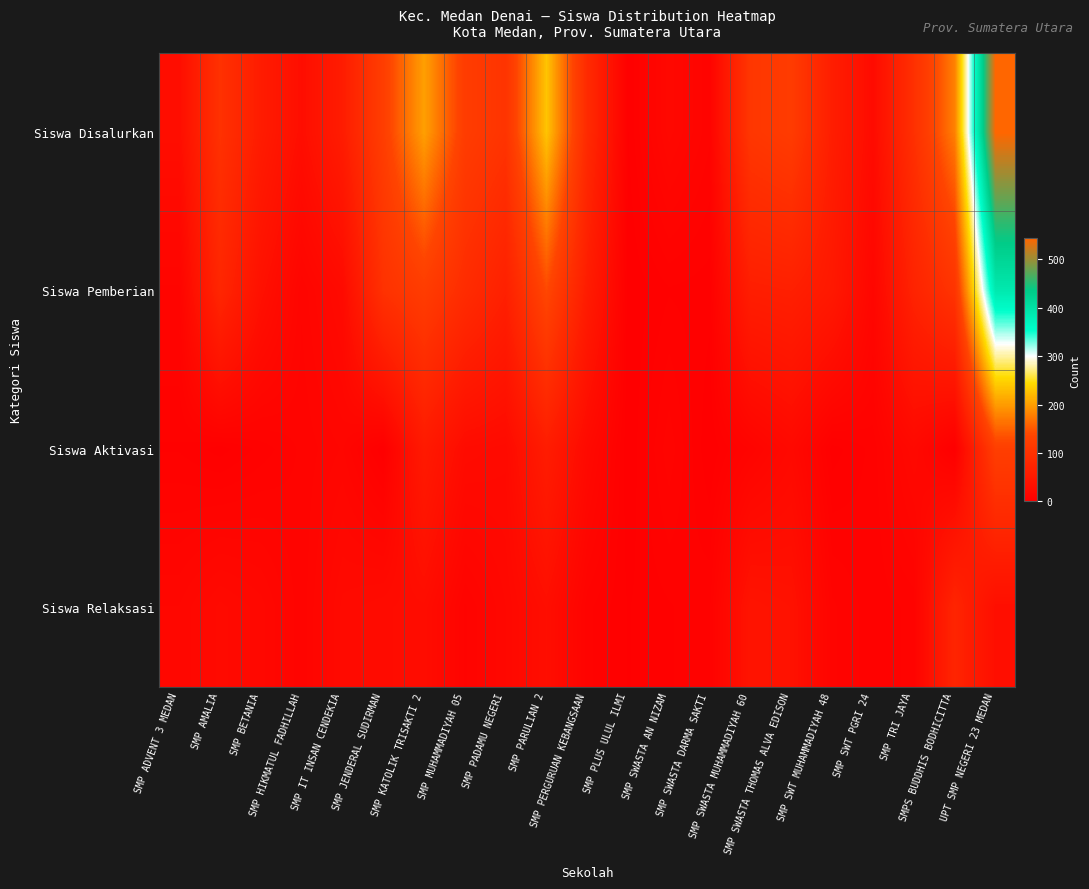

What is the total value across all series at SMP PADAMU NEGERI?

208